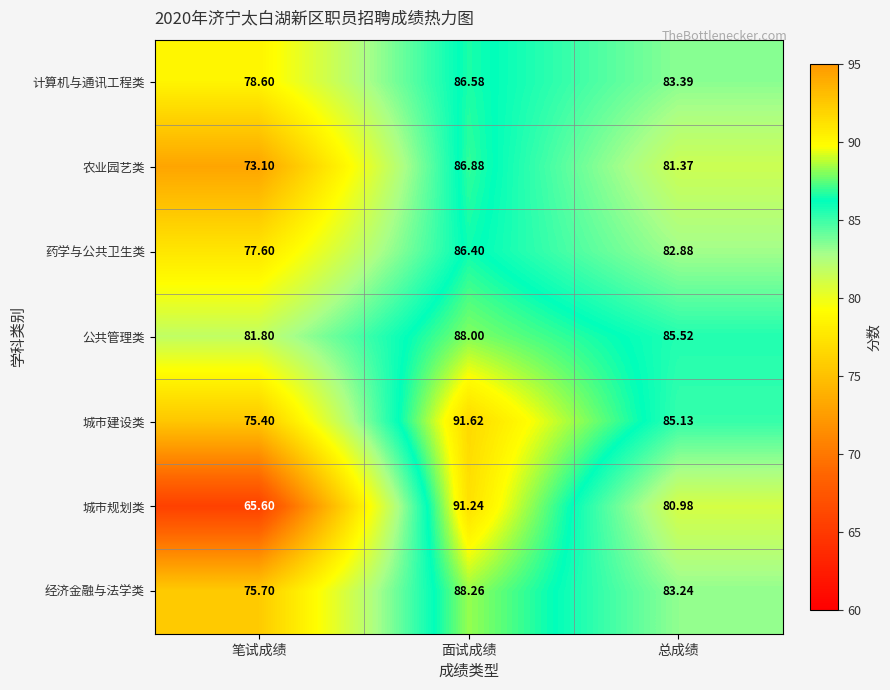

At 总成绩, list the series in order from smallest to largest.

城市规划类, 农业园艺类, 药学与公共卫生类, 经济金融与法学类, 计算机与通讯工程类, 城市建设类, 公共管理类